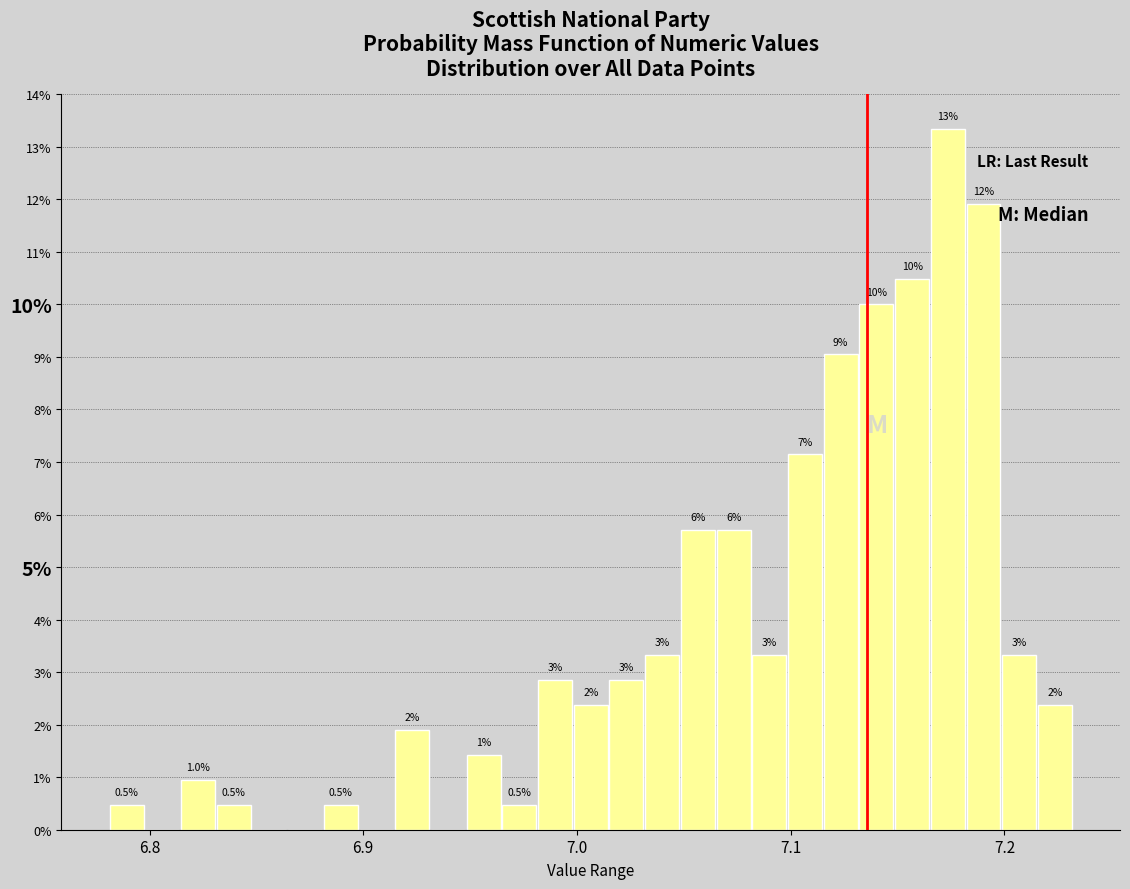

Read against the x-axis, roughly where is the centre of the tallest bar?

7.17